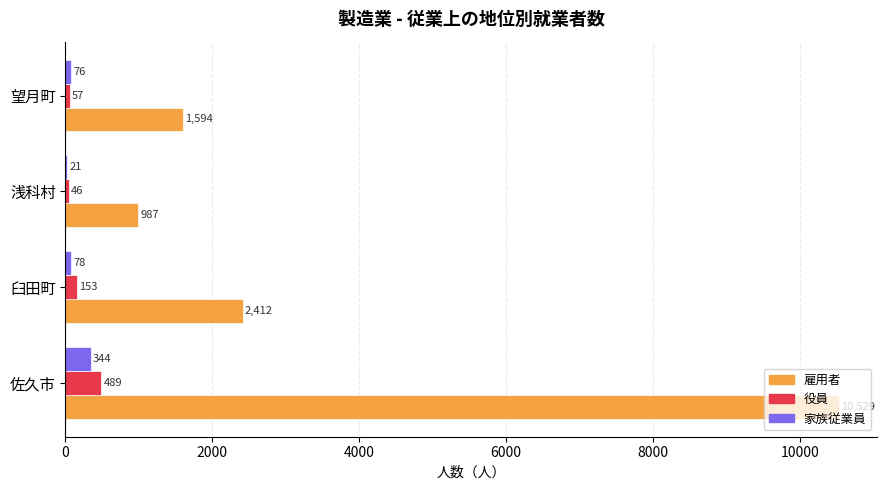

Which series has the largest range (max minus min)?

雇用者